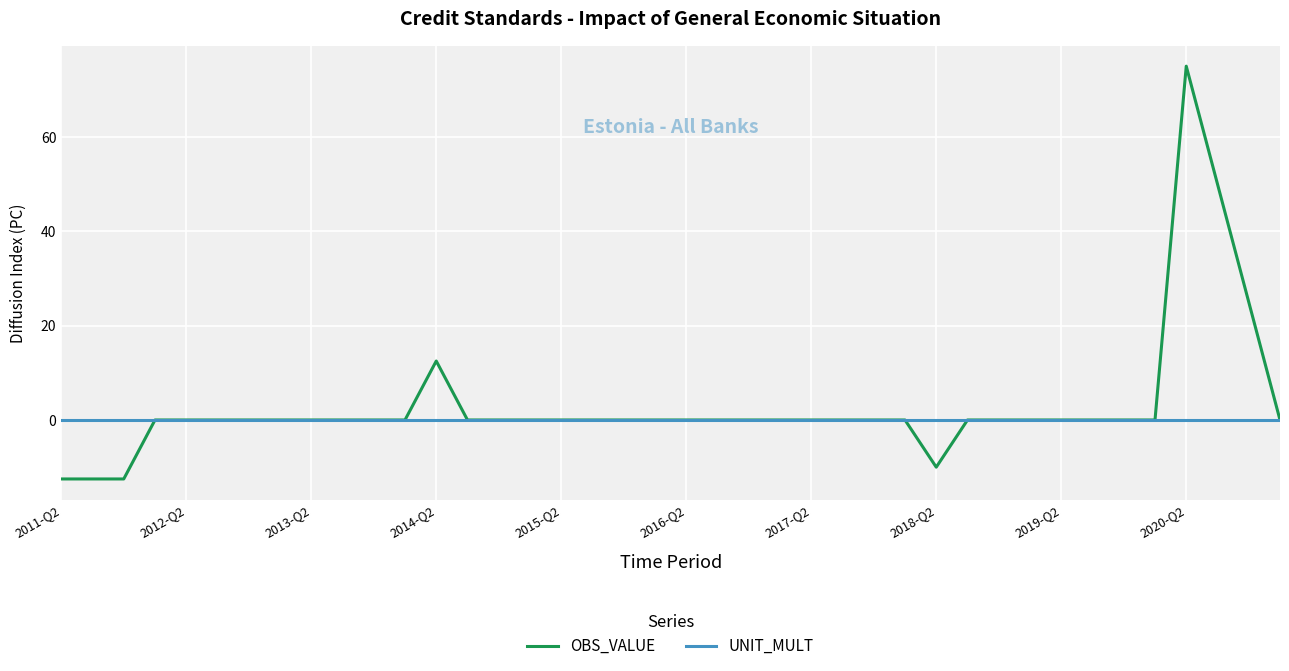

Which series has the largest range (max minus min)?

OBS_VALUE